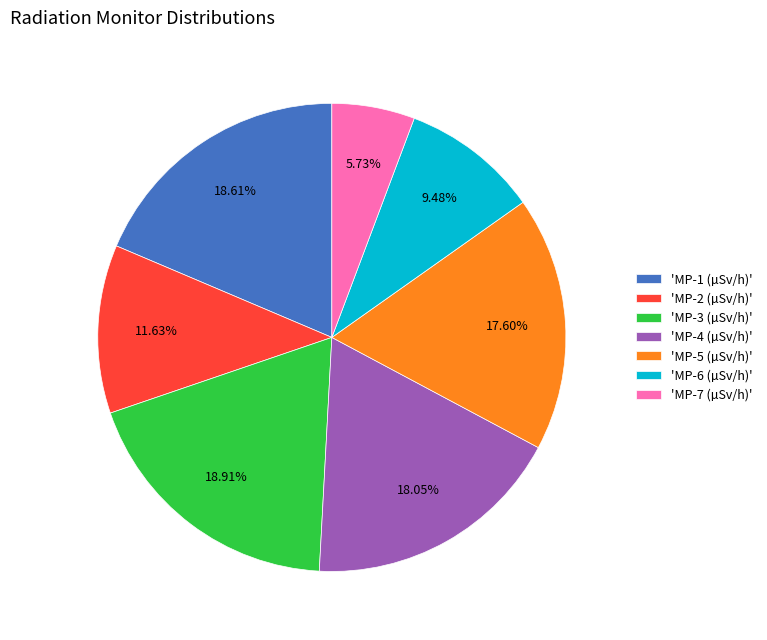

Is the sum of 'MP-5 (µSv/h)' and 'MP-2 (µSv/h)' greater than half?

No